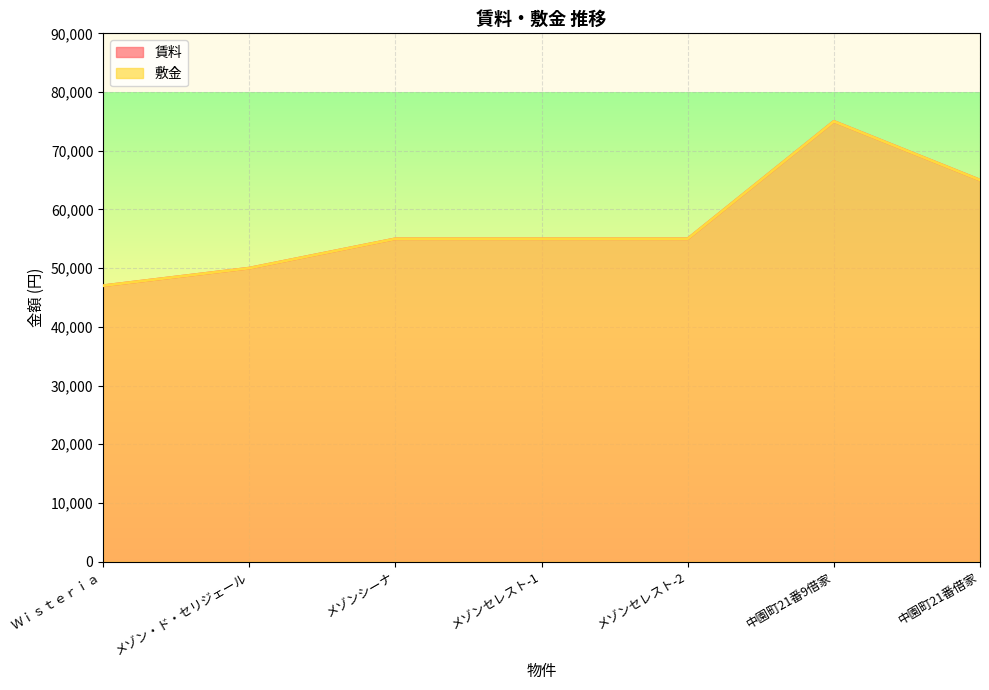

Which has a higher value, メゾン・ド・セリジェール or メゾンセレスト-1?

メゾンセレスト-1